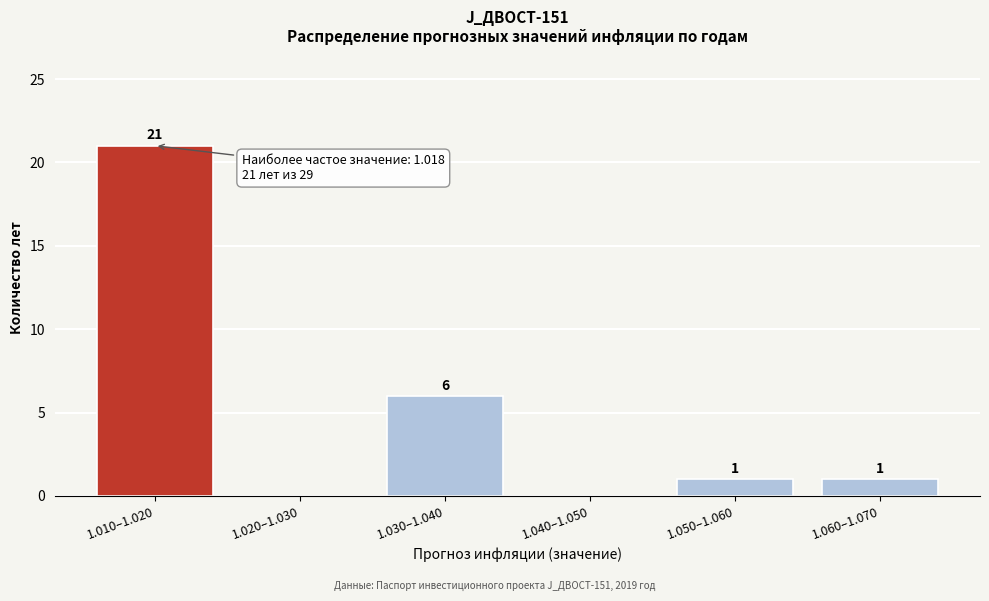

Reading left to right, transcribe all the data shown in this chart.

1.010–1.020=21	1.020–1.030=0	1.030–1.040=6	1.040–1.050=0	1.050–1.060=1	1.060–1.070=1